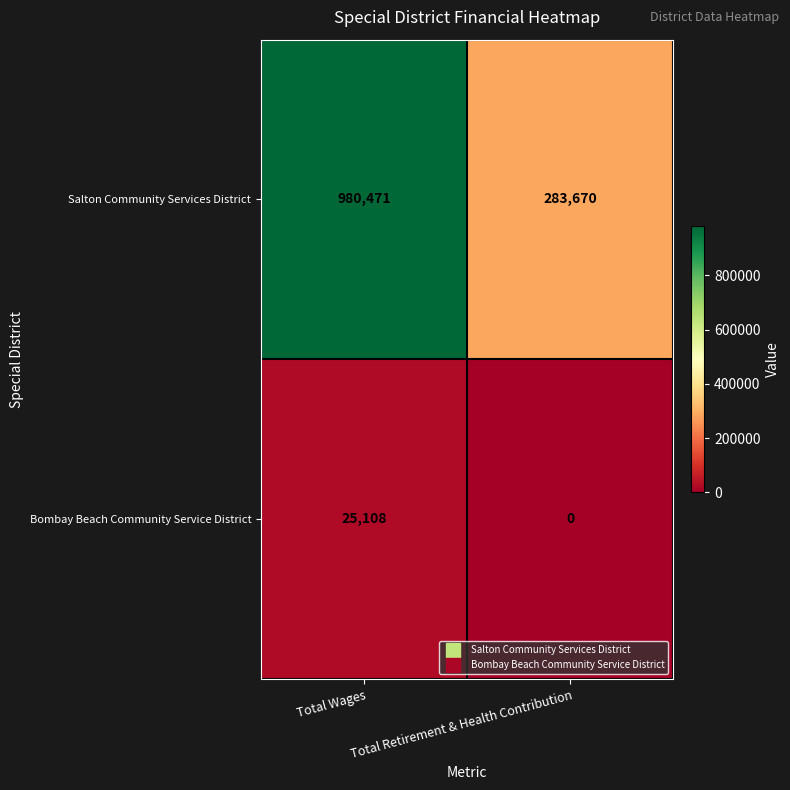

How many categories are shown in the chart?

2